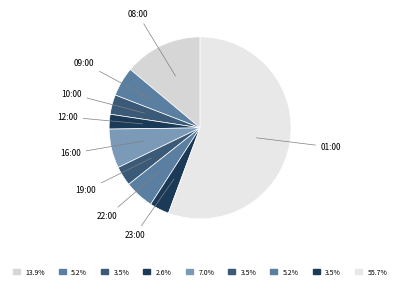

How many slices are in this pie chart?

9